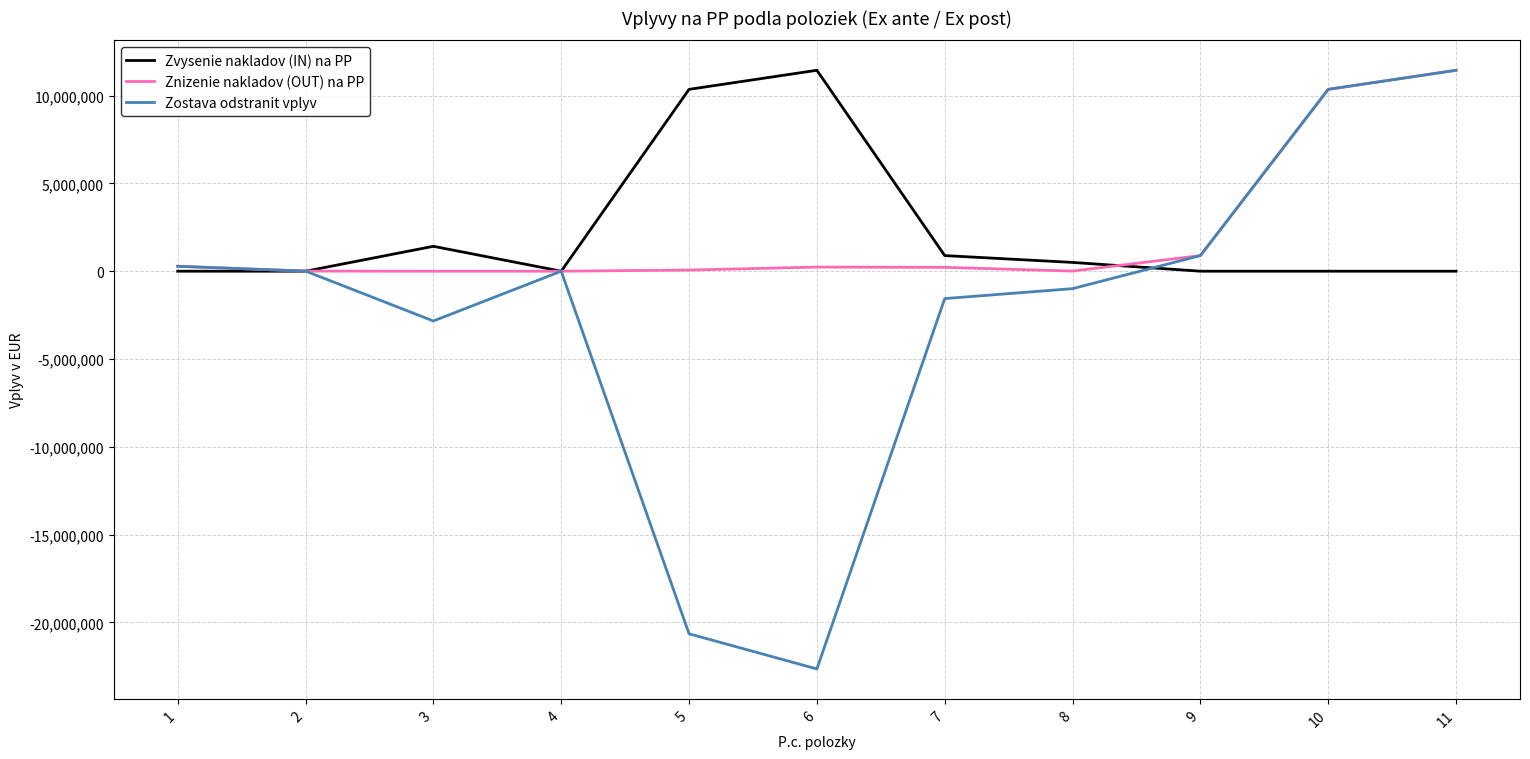

What is the difference between the maximum and minimum values in the Zostava odstranit vplyv series?

34084686